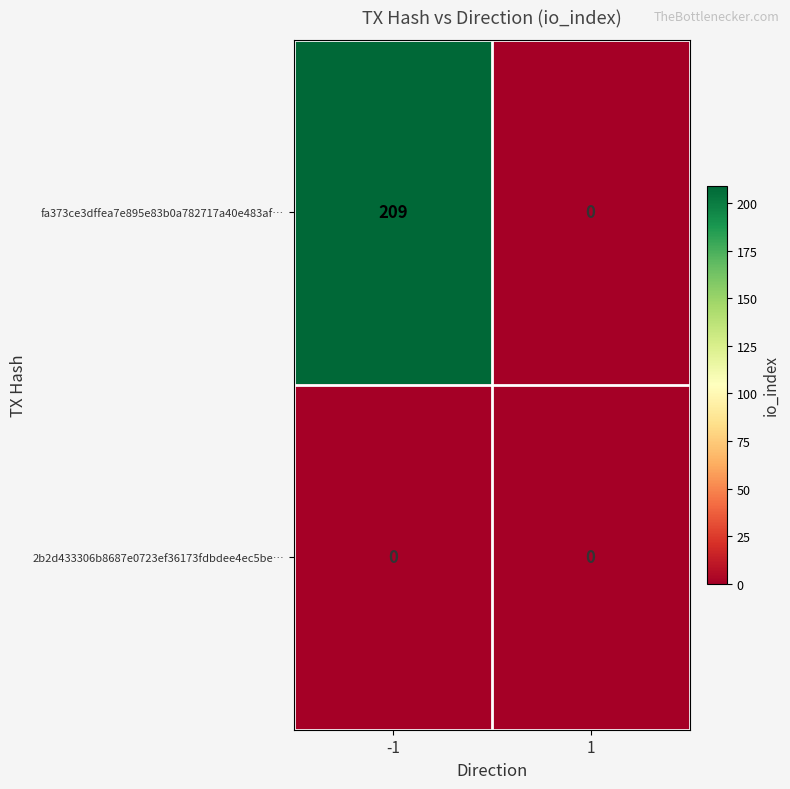

Reading right to left, what are all the values shown in this chart?

fa373ce3dffea7e895e83b0a782717a40e483af…: 0	209
2b2d433306b8687e0723ef36173fdbdee4ec5be…: 0	0